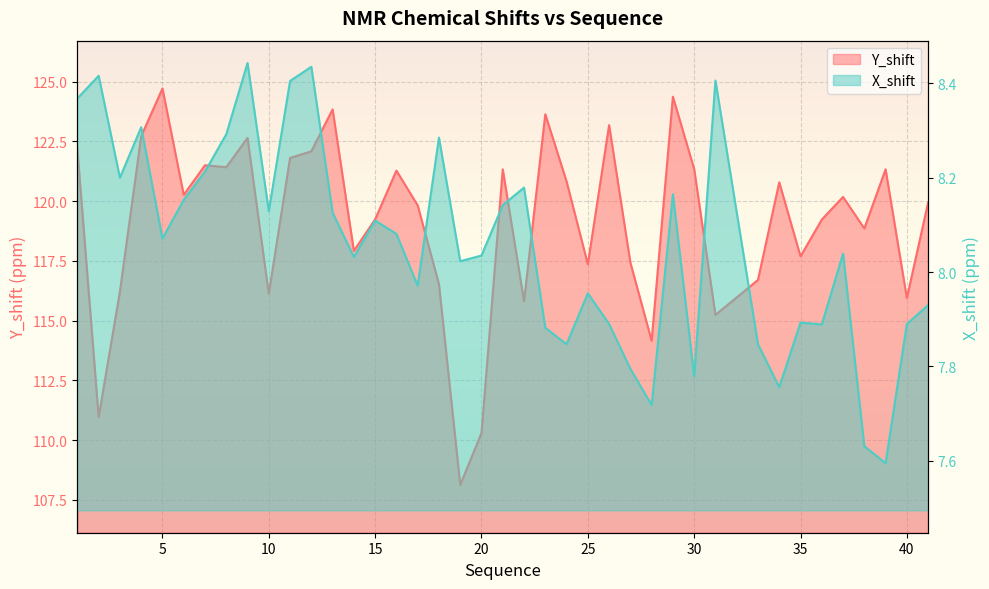

Which label corresponds to the smallest value in the chart?

39